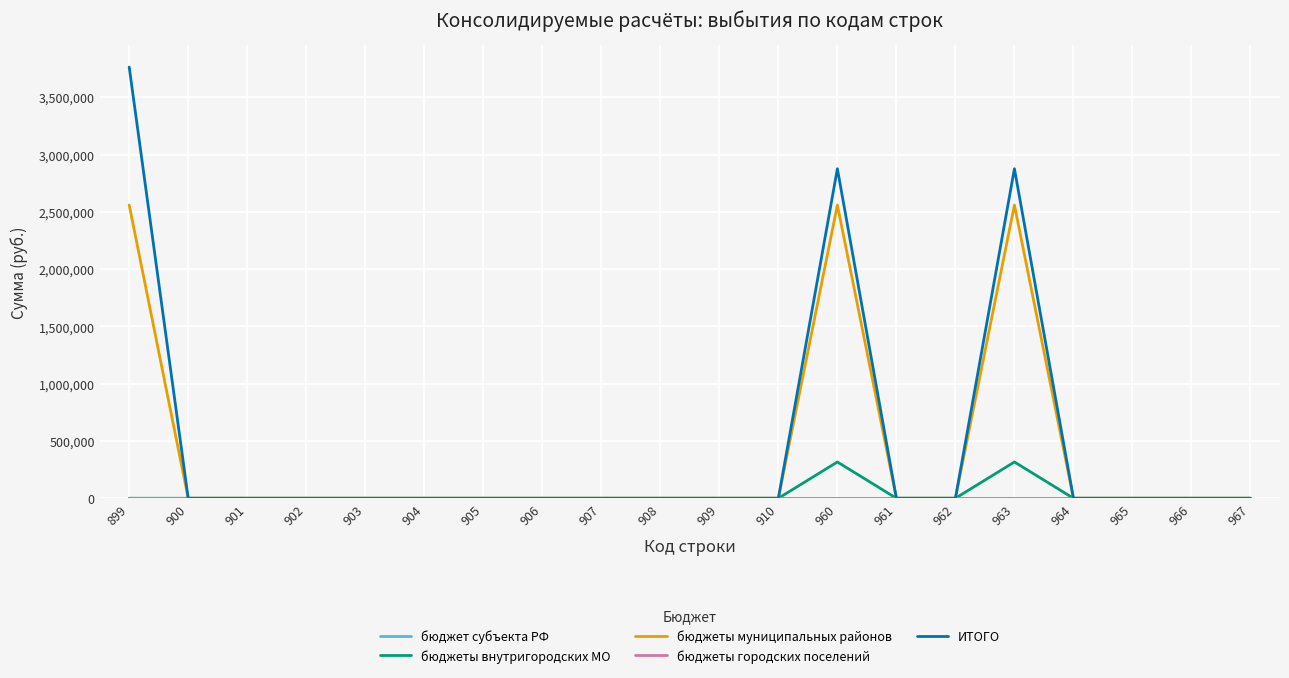

Is this an area chart (filled region under the line)?

No